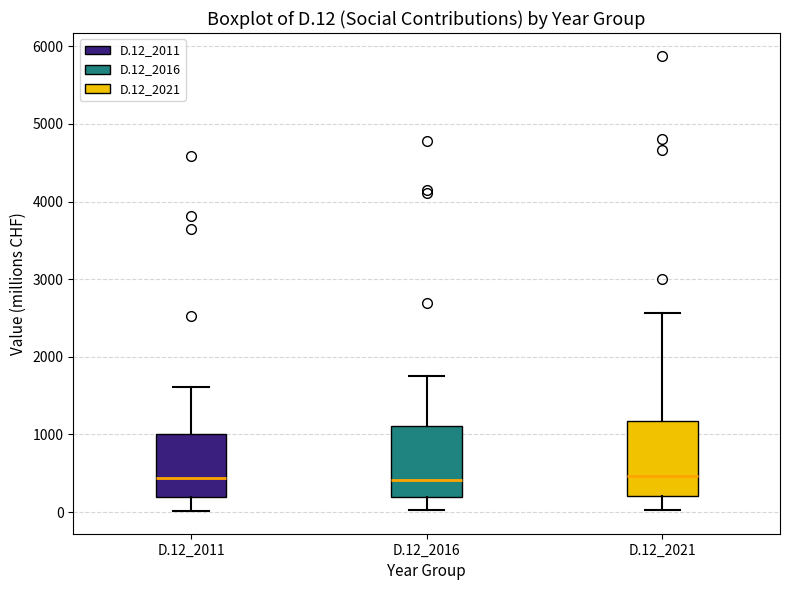

Reading left to right, transcribe this box plot: for each box, give where its median line is, the range the box spans, and where its two whiskers end, as read against the y-axis. The values are not printed on the chart, so give them approximately, as read against the axis.

D.12_2011: median 400, box 200 to 1000, whiskers 0 to 1600
D.12_2016: median 400, box 200 to 1100, whiskers 0 to 1700
D.12_2021: median 500, box 200 to 1200, whiskers 0 to 2600